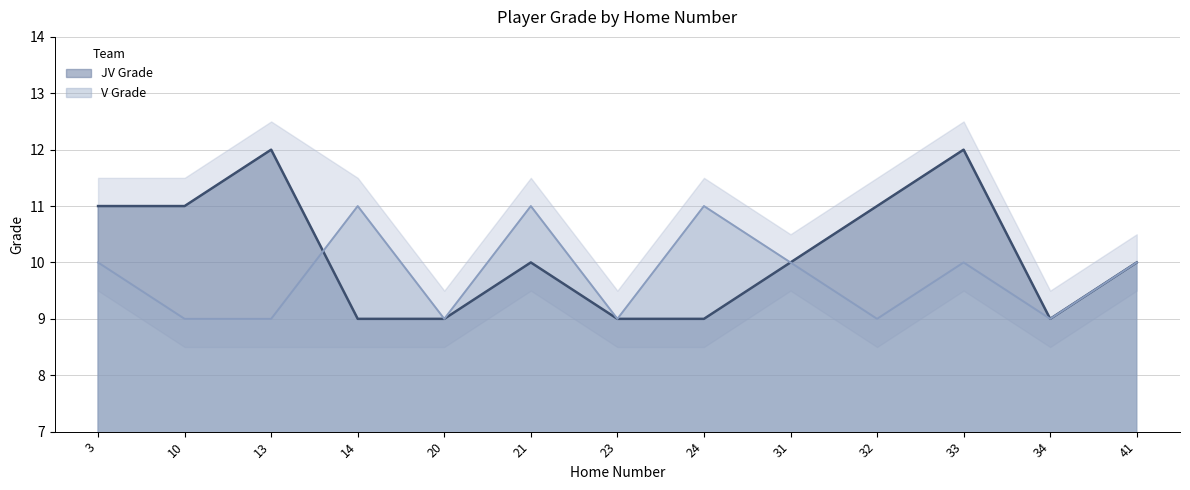

True or false: JV Grade and V Grade intersect in this chart.

True